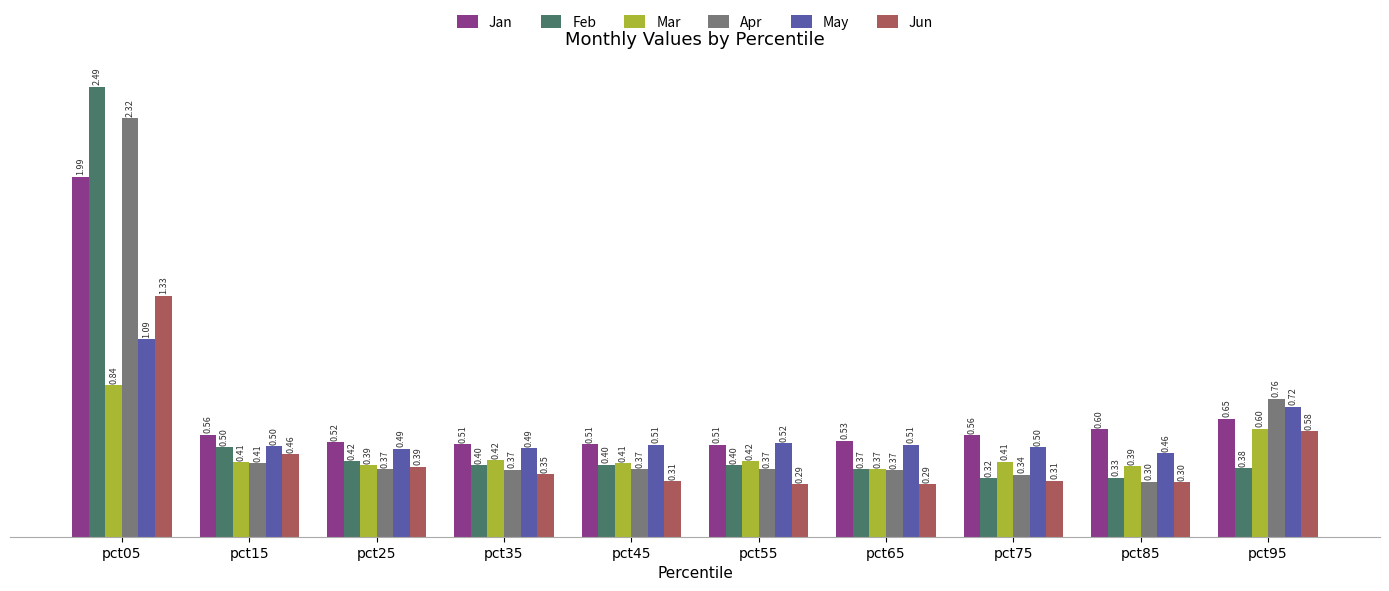

Which series has the largest total across all categories?

Jan